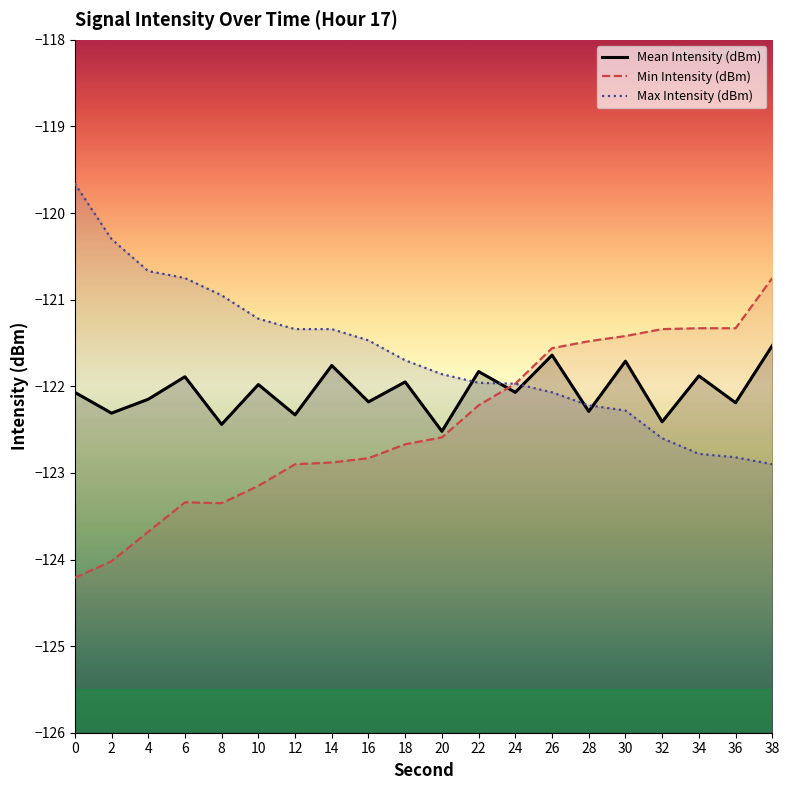

How many intersections are there between Min Intensity (dBm) and Mean Intensity (dBm)?

1